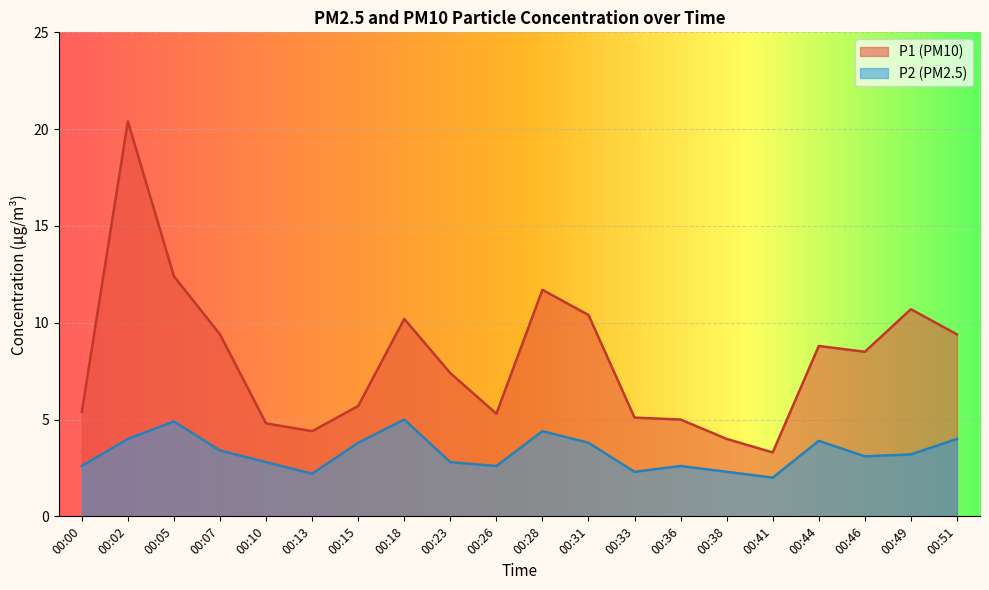

What is the total value across all series at 00:51?

13.4